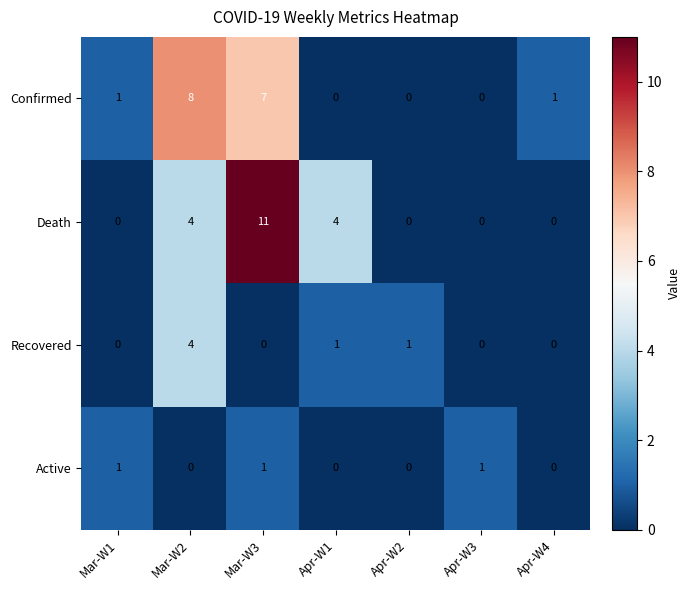

Reading left to right, transcribe all the data shown in this chart.

Confirmed: 1	8	7	0	0	0	1
Death: 0	4	11	4	0	0	0
Recovered: 0	4	0	1	1	0	0
Active: 1	0	1	0	0	1	0